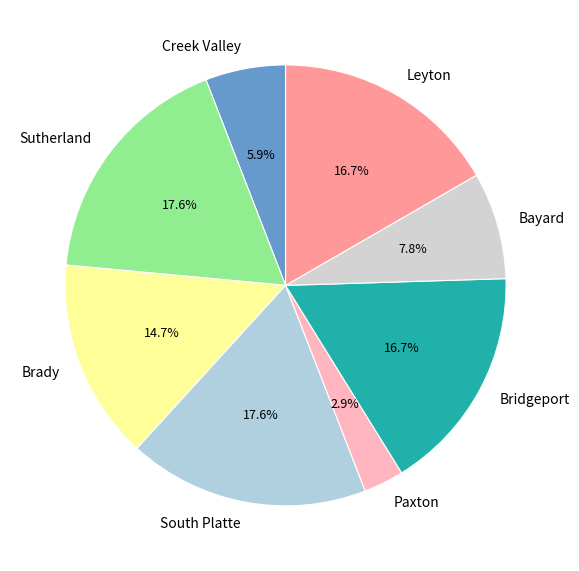

To the nearest percent, what portion does Sutherland represent?

18%